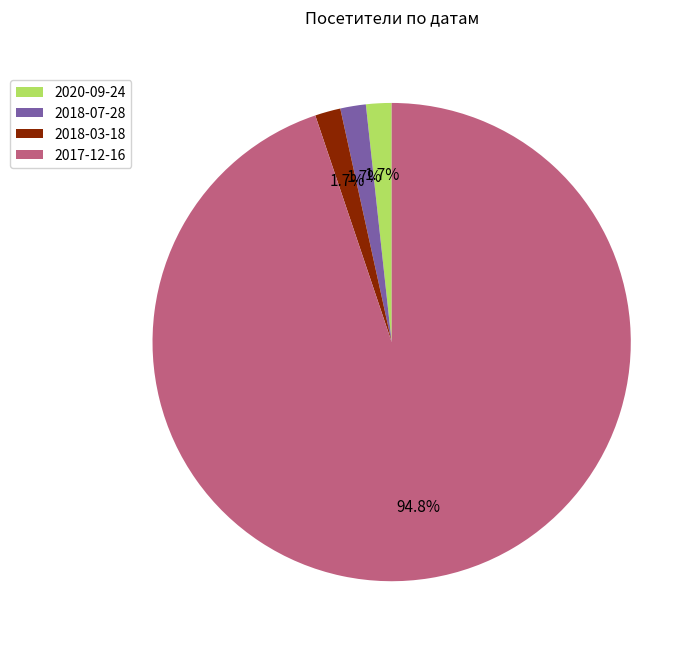

Does 2018-03-18 represent more than half of the total?

No